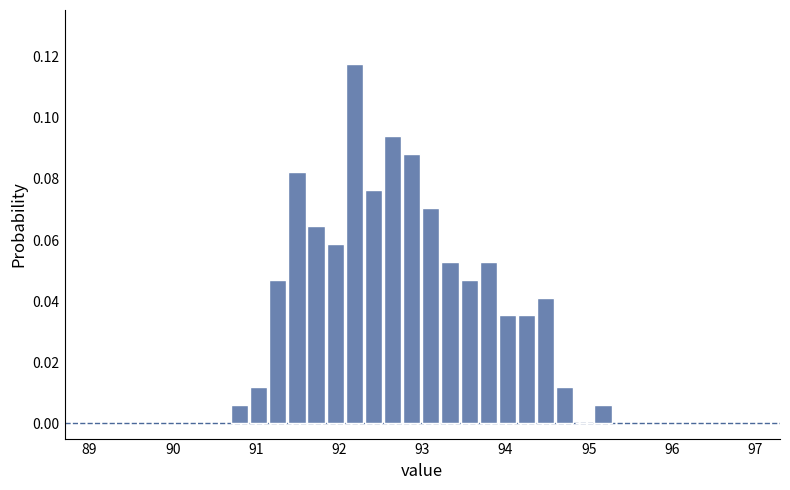

Around what value on the x-axis is the tallest bar? Give the approximate position of its centre, as read against the axis.

92.2